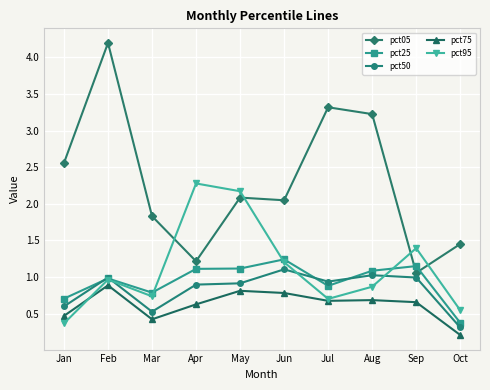

Is this an area chart (filled region under the line)?

No